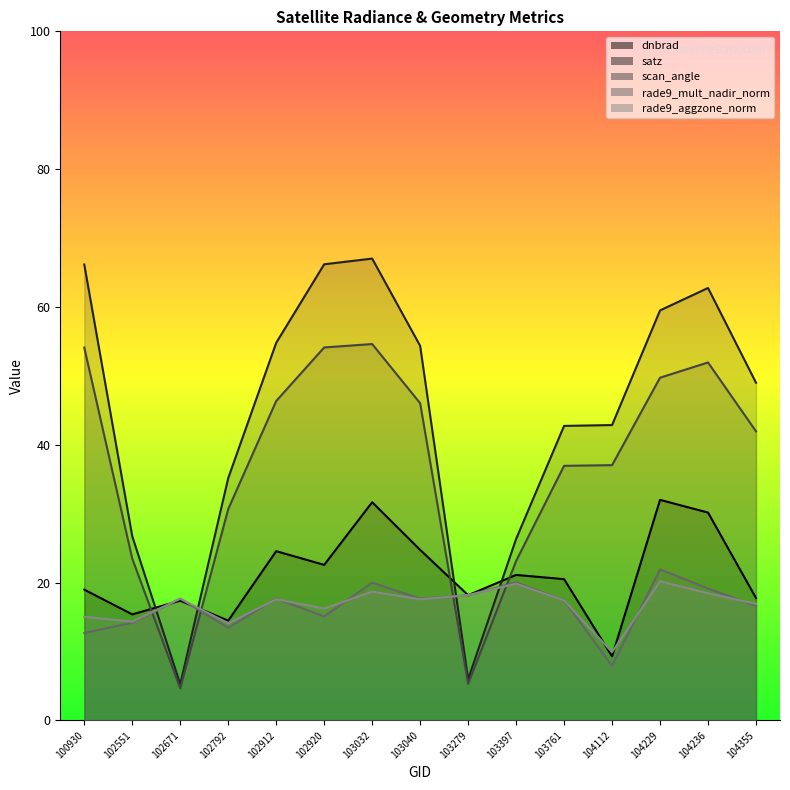

At how many categories does at least one series exceed 28?

11